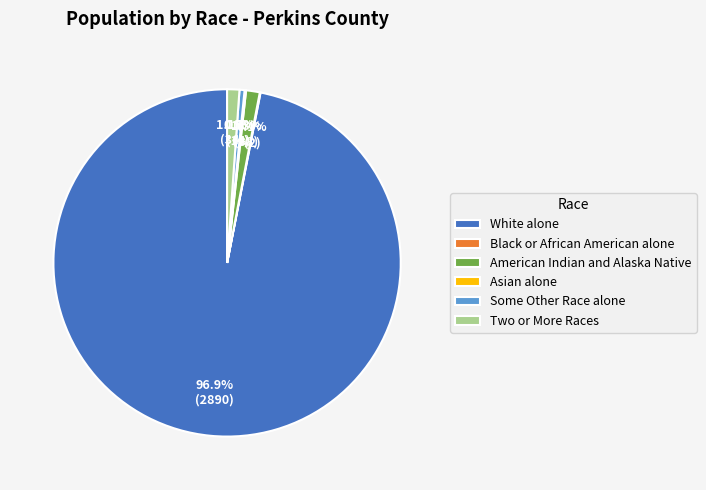

Between White alone and Two or More Races, which is larger?

White alone